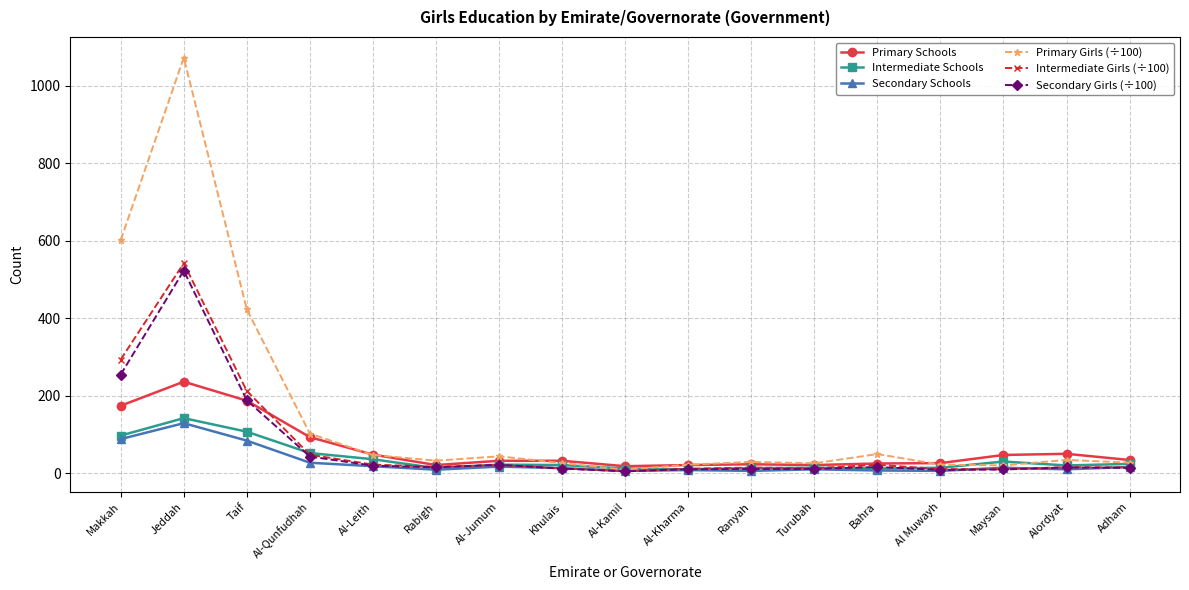

What position from the right is Alordyat?

2